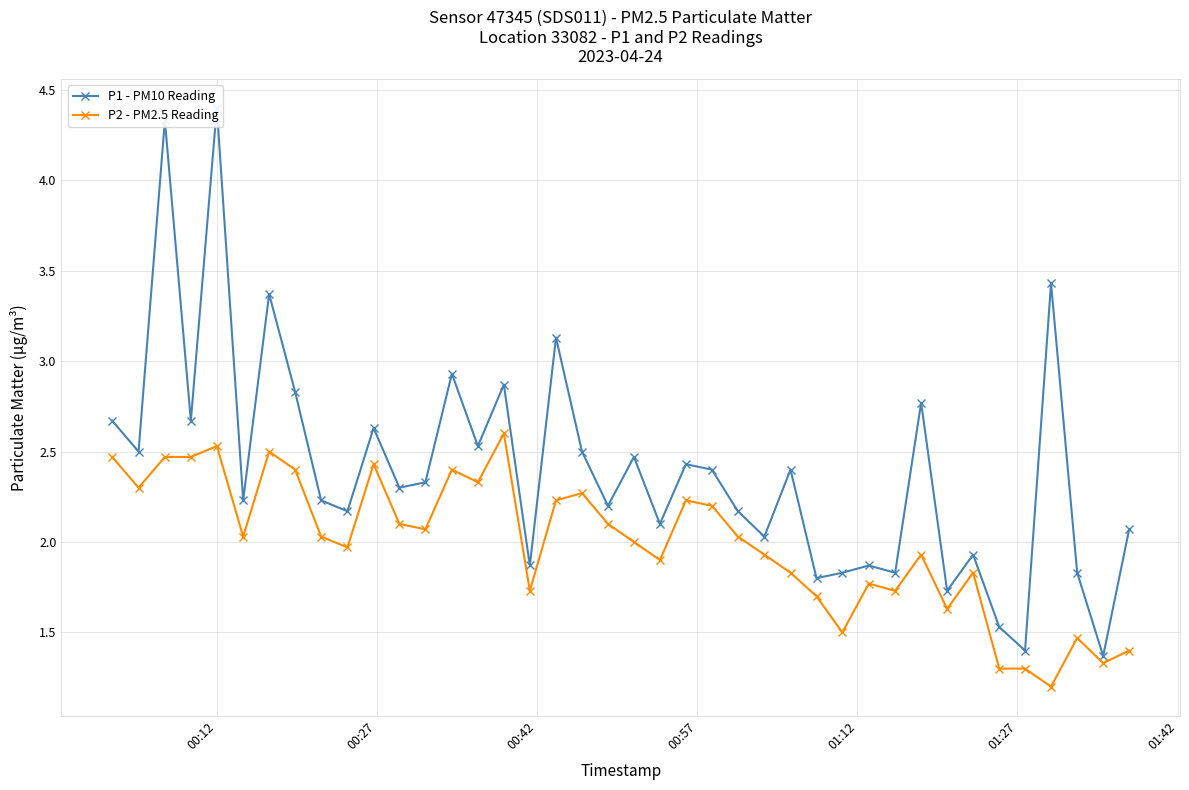

How many interior local peaks does the P2 - PM2.5 Reading series have?

11